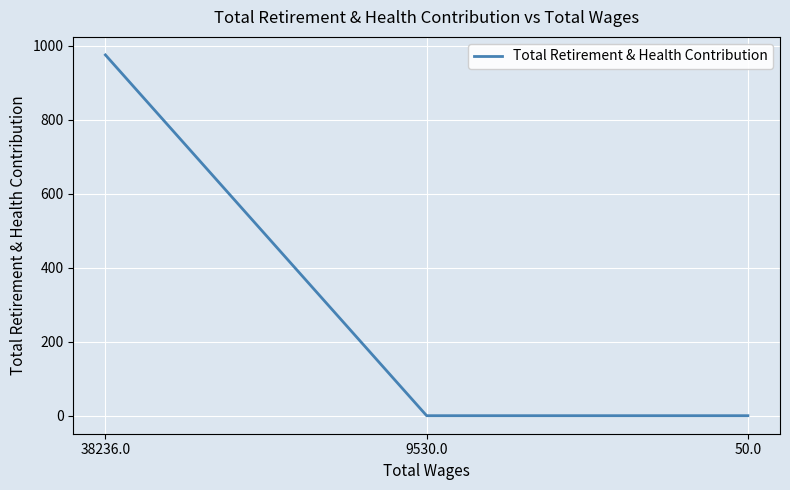

What is the greatest value displayed?

975